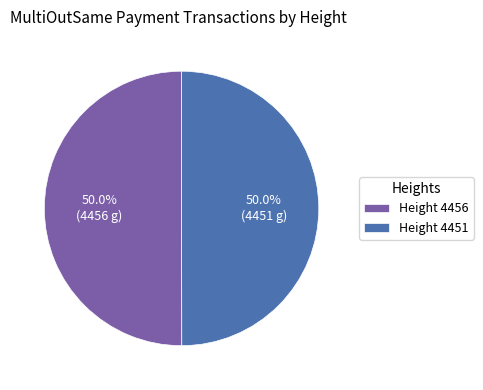

Approximately how many times larger is the value at Height 4456 compared to Height 4451?

1.0